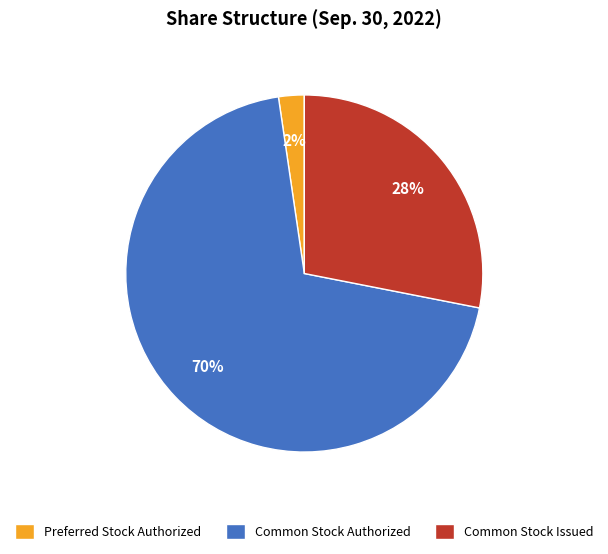

The Common Stock Authorized slice represents 80% of the pie. True or false?

False